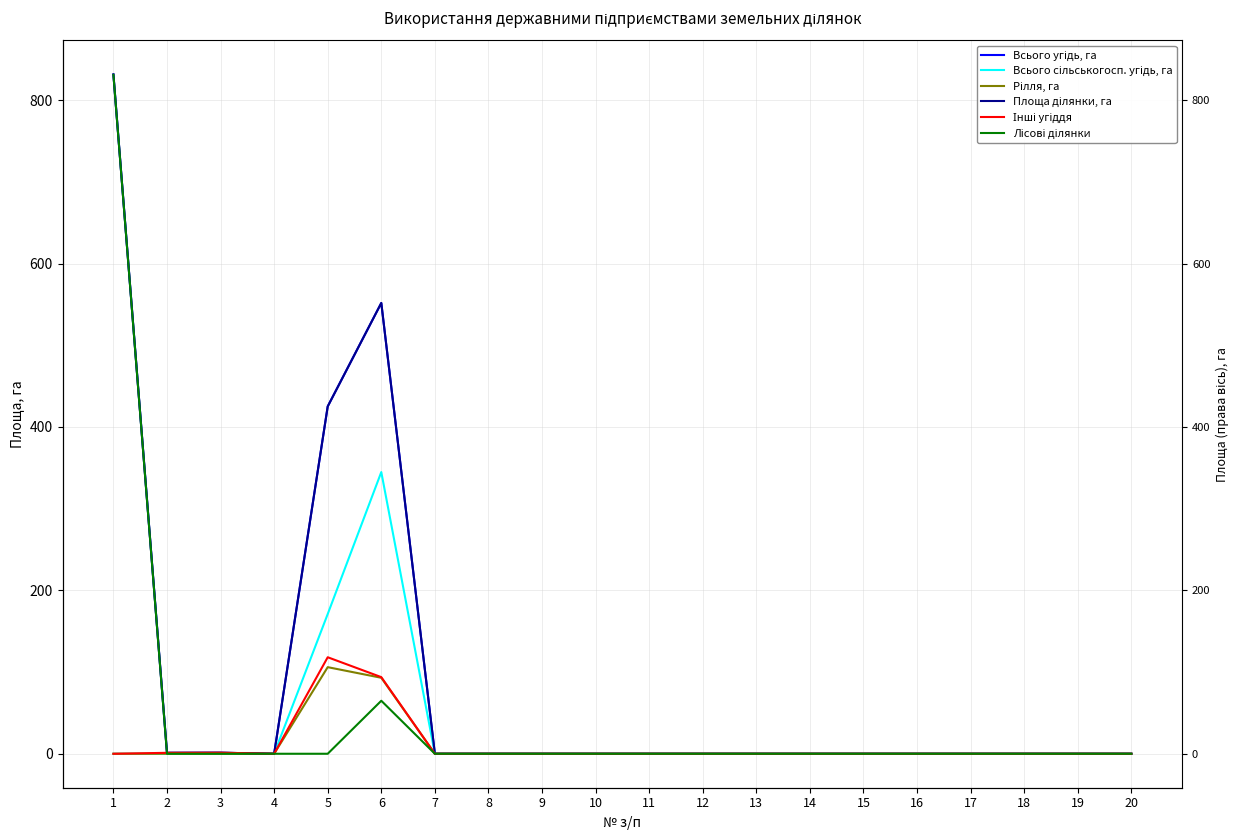

At how many categories does at least one series exceed 473?

2